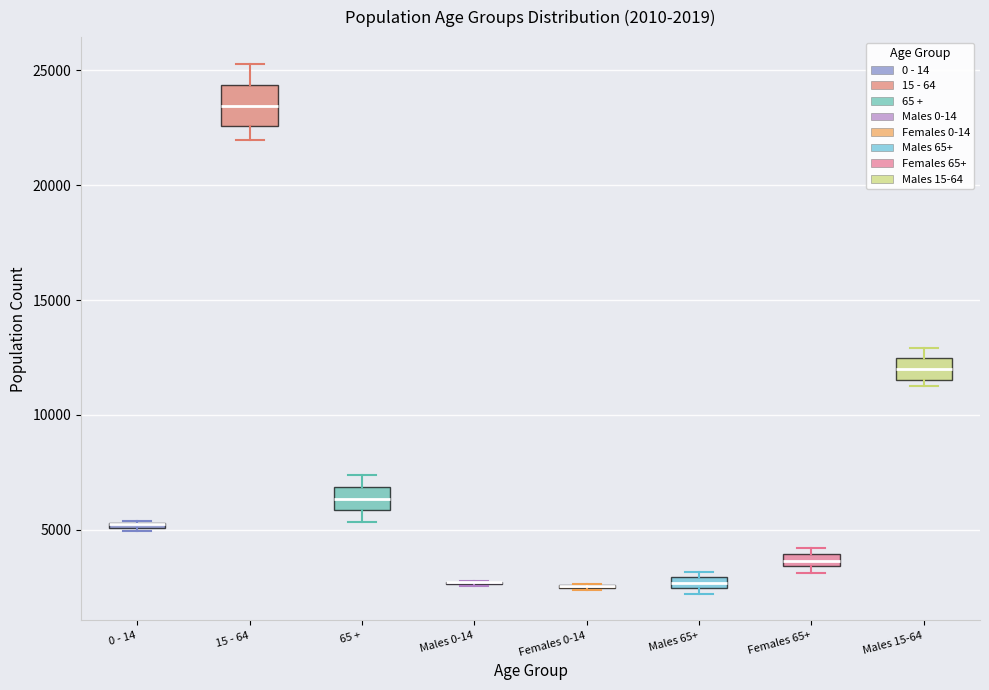

Comparing the boxes themselves (not the whiskers), which one is the tallest?

15 - 64